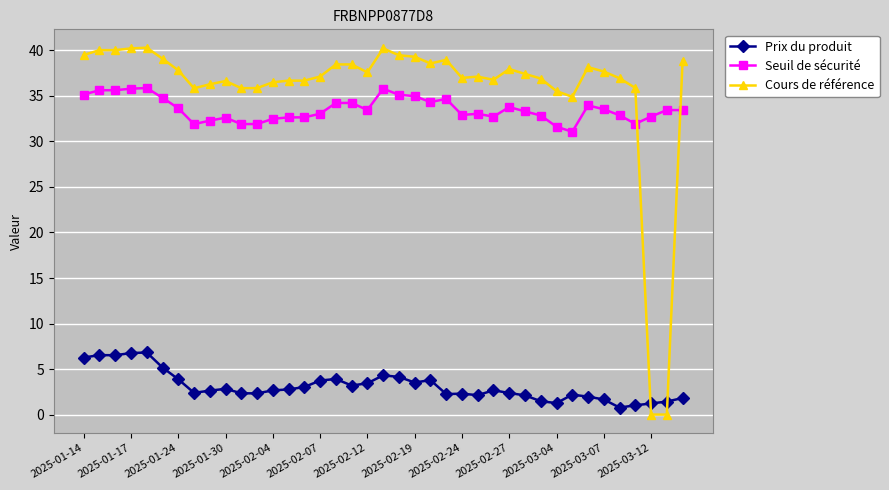

List the series in order of their peak value, highest first.

Cours de référence, Seuil de sécurité, Prix du produit